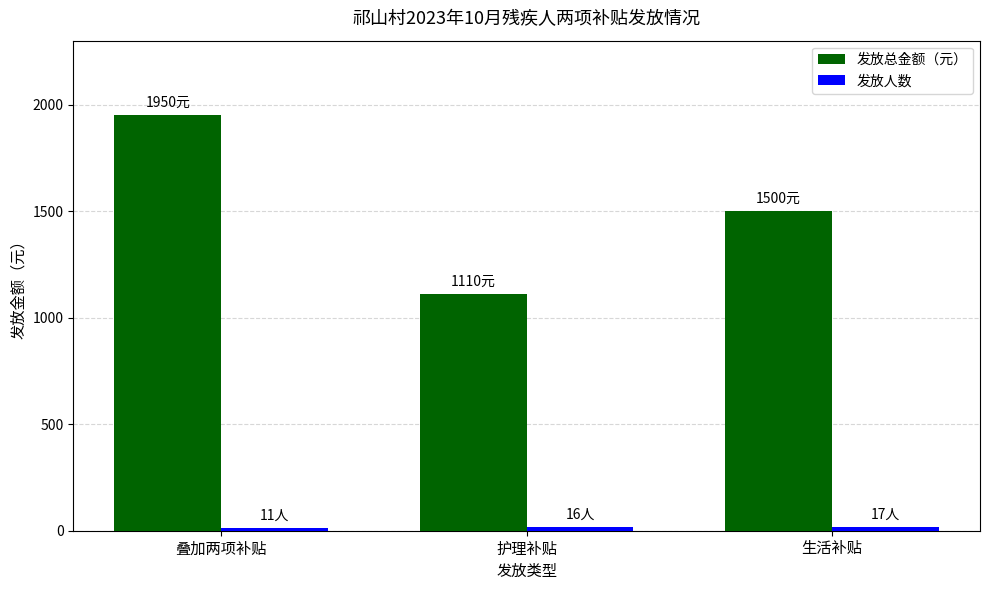

At which category is the sum across all series the highest?

叠加两项补贴